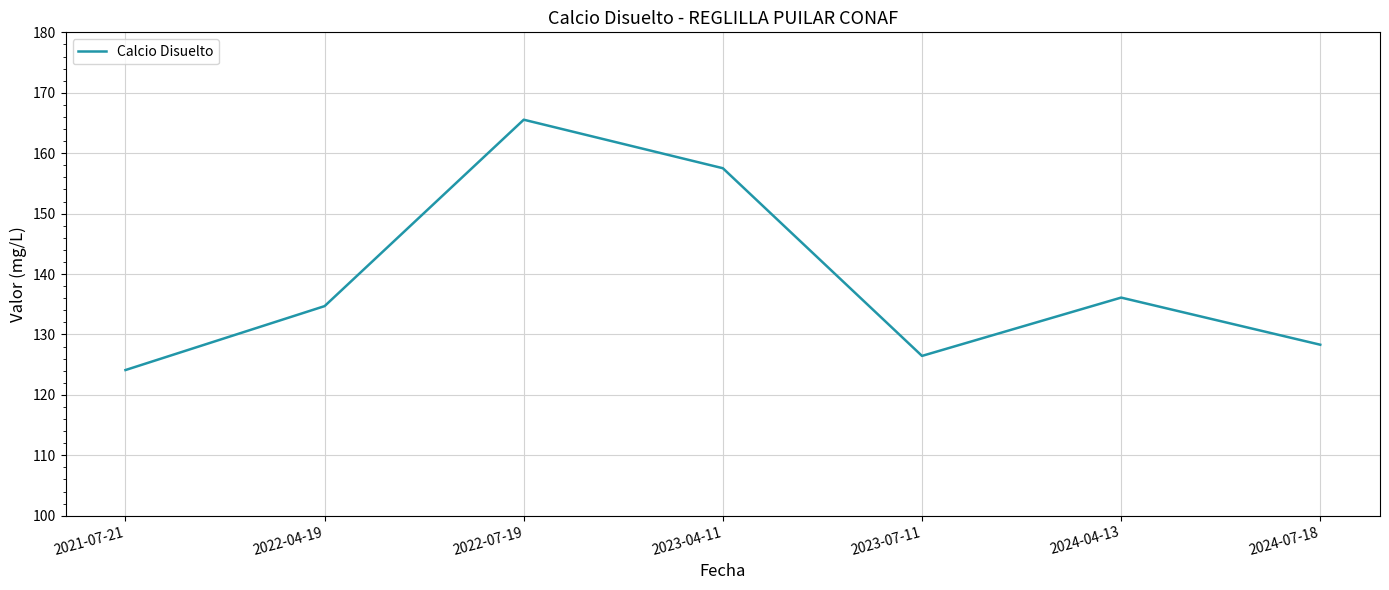

List the labels in order of value, smallest first.

2021-07-21, 2023-07-11, 2024-07-18, 2022-04-19, 2024-04-13, 2023-04-11, 2022-07-19